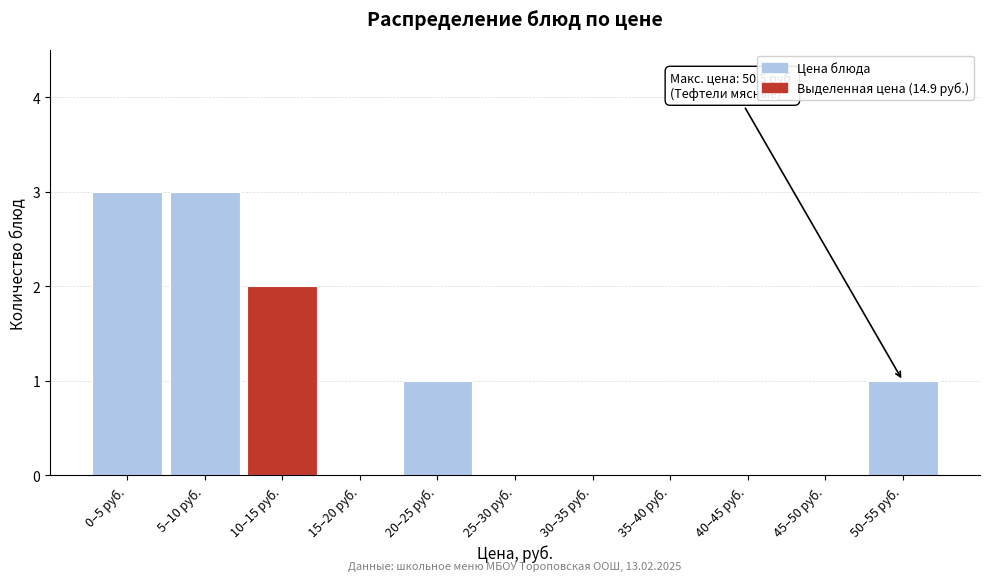

Reading right to left, list all the values displayed in this chart.

50–55 руб.=1	45–50 руб.=0	40–45 руб.=0	35–40 руб.=0	30–35 руб.=0	25–30 руб.=0	20–25 руб.=1	15–20 руб.=0	10–15 руб.=2	5–10 руб.=3	0–5 руб.=3